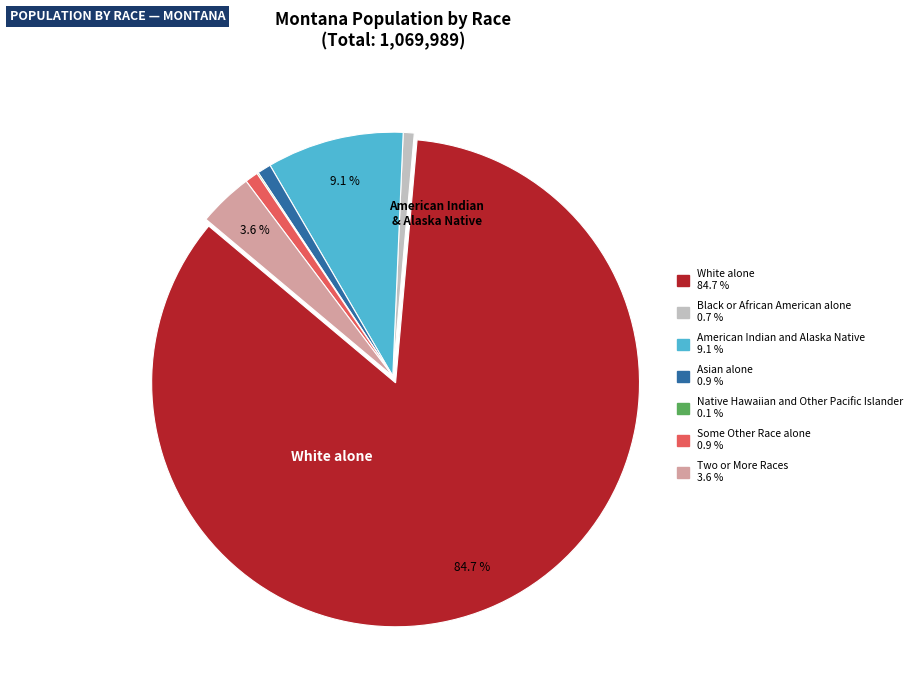

True or false: Some Other Race alone accounts for 1% of the total.

True